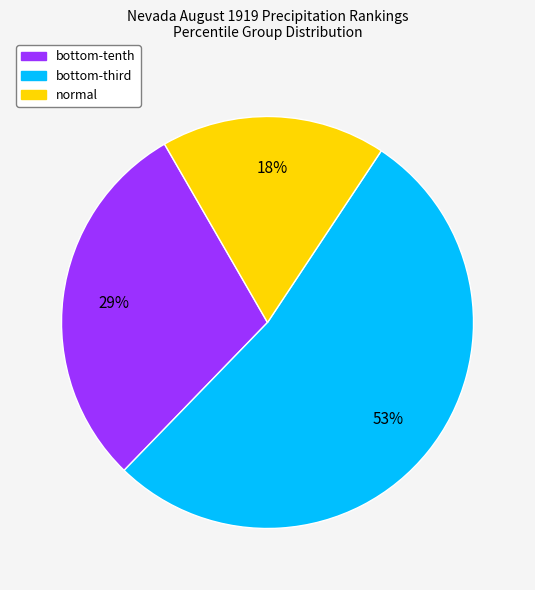

To the nearest percent, what is the difference between the largest and smallest slice percentages?

35%